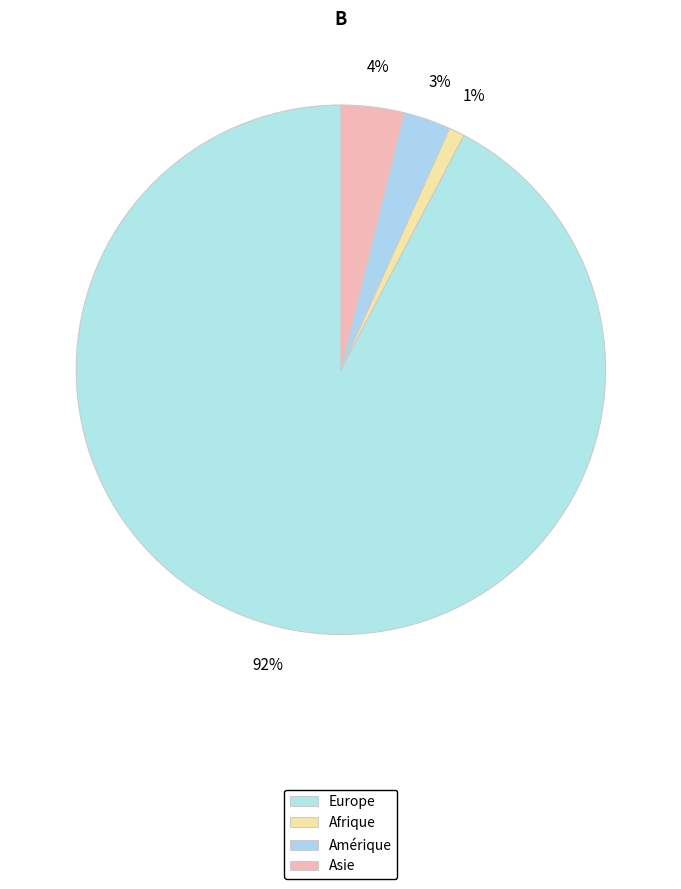

To the nearest percent, what is the combined percentage of Amérique and Afrique?

4%